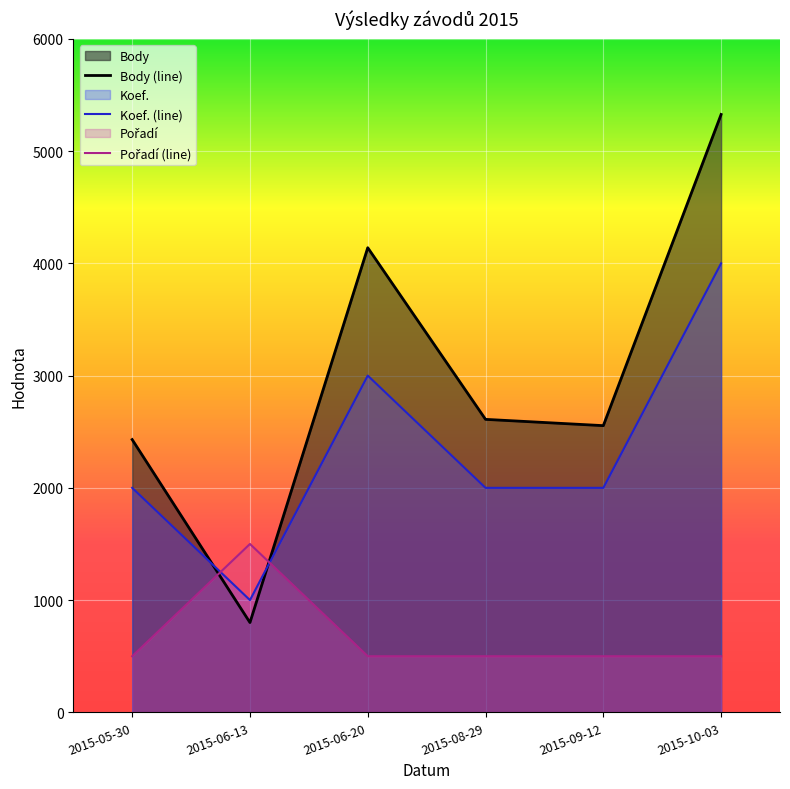

The Body series shows 2430 at 2015-05-30. True or false?

True